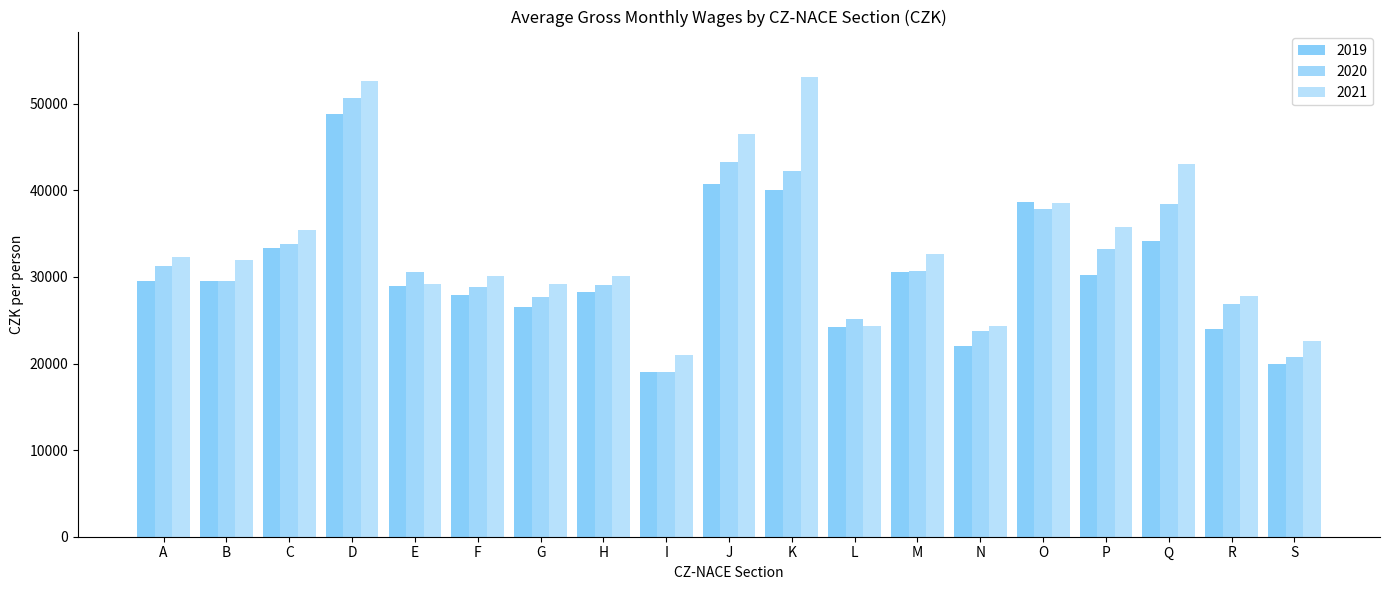

Reading left to right, extract all data points from this chart.

2019: 29495	29564	33288	48850	28949	27960	26542	28239	19076	40786	40005	24173	30528	22050	38671	30190	34182	23971	19980
2020: 31215	29509	33851	50662	30624	28824	27624	29032	18990	43261	42235	25187	30702	23765	37794	33196	38448	26873	20790
2021: 32342	31998	35402	52636	29189	30123	29202	30161	20995	46531	53030	24353	32693	24340	38528	35794	43028	27751	22567